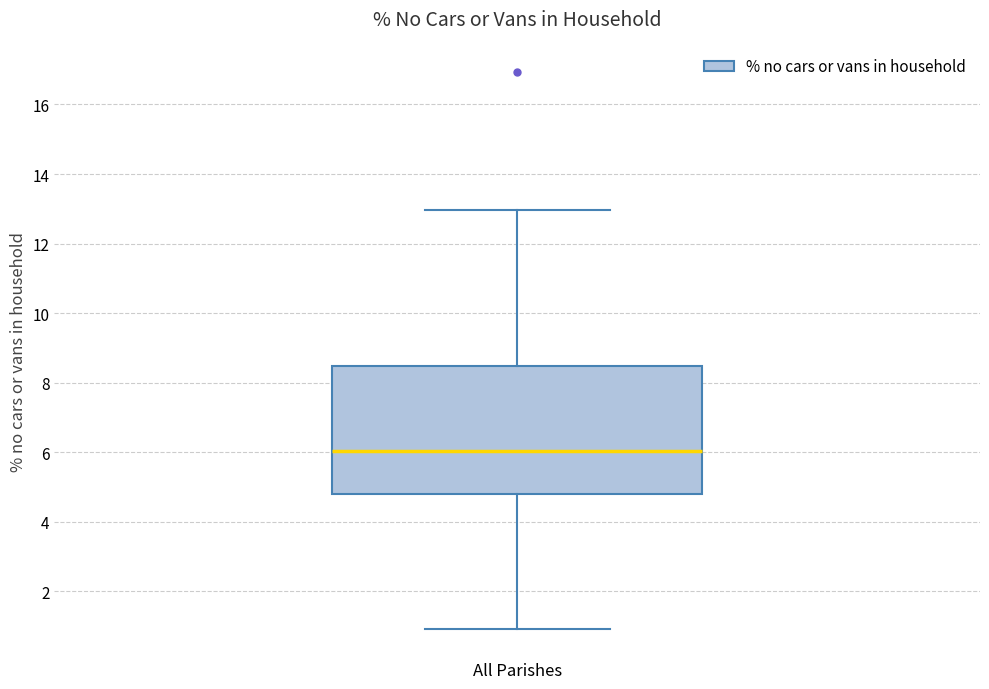

Transcribe this box plot: give where the median line is, the range the box spans, and where the two whiskers end, as read against the y-axis. The values are not printed on the chart, so give them approximately, as read against the axis.

median 6.0, box 4.8 to 8.4, whiskers 1.0 to 13.0